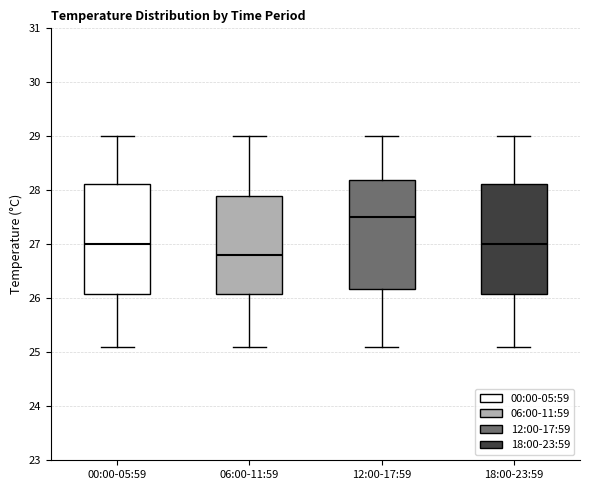

Where is the lower edge of the box for 06:00-11:59 on the y-axis? The values are not printed on the chart, so give them approximately, as read against the axis.

26.1